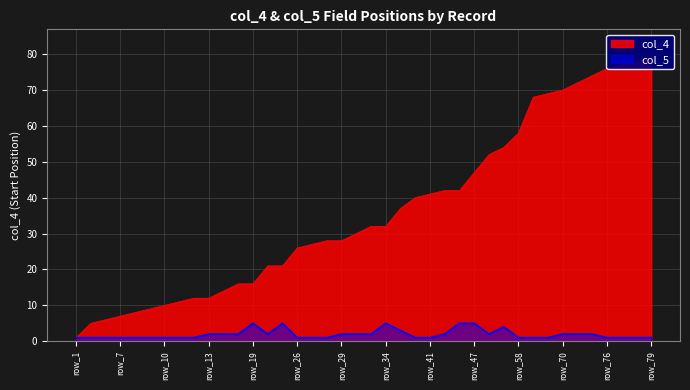

How many distinct data groups are displayed?

2